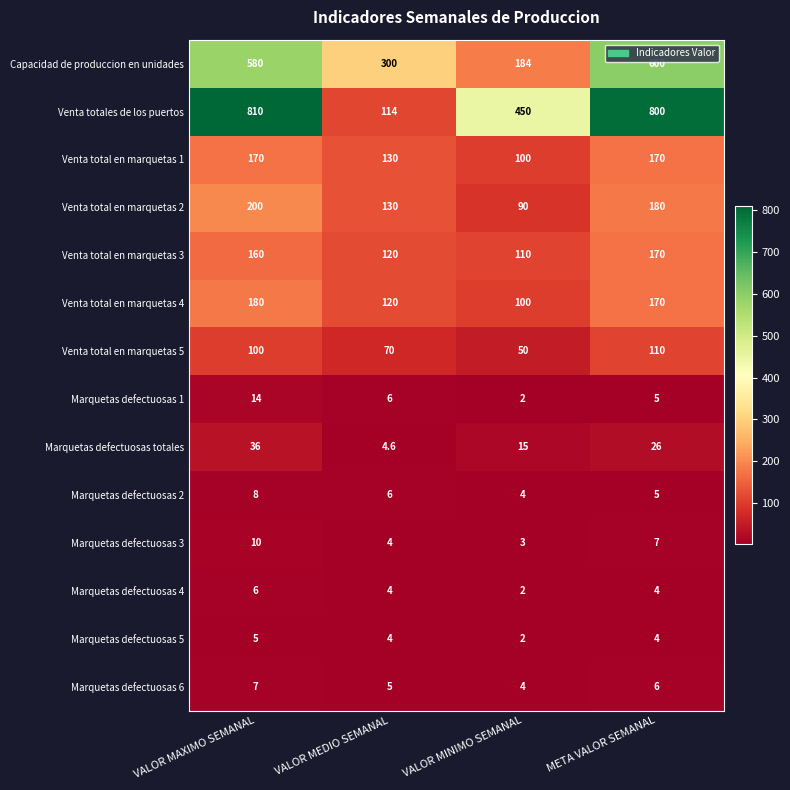

What is the sum of the Venta total en marquetas 2 values at VALOR MAXIMO SEMANAL and META VALOR SEMANAL?

380.0